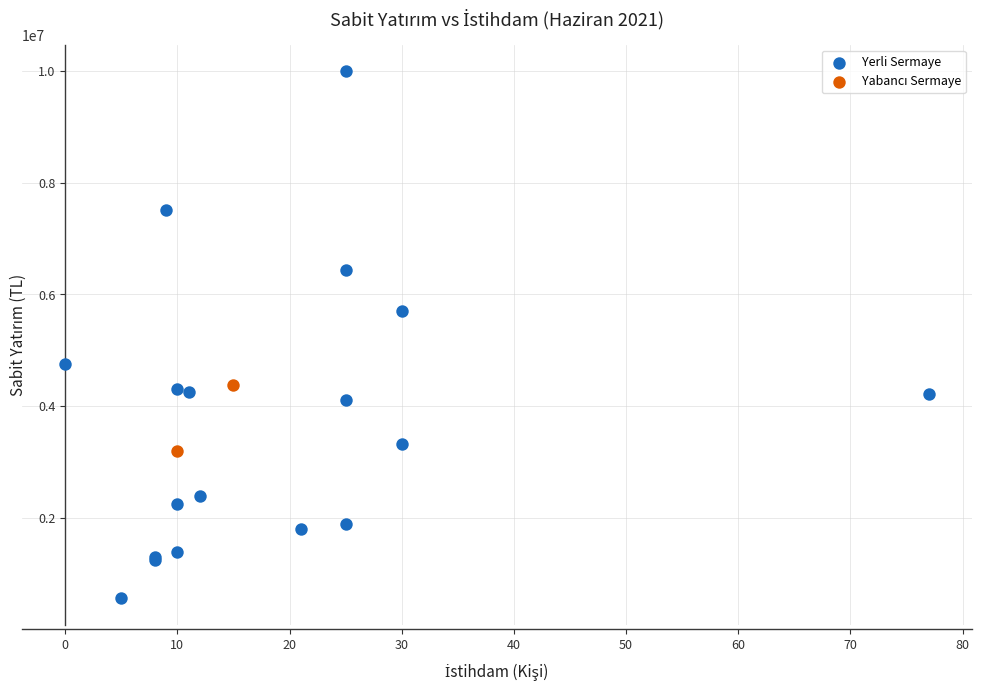

Which series has the widest spread of Y values?

Yerli Sermaye